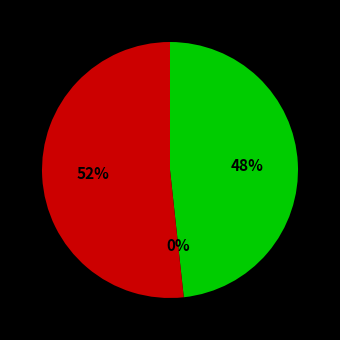

To the nearest percent, what is the average slice percentage?

33%